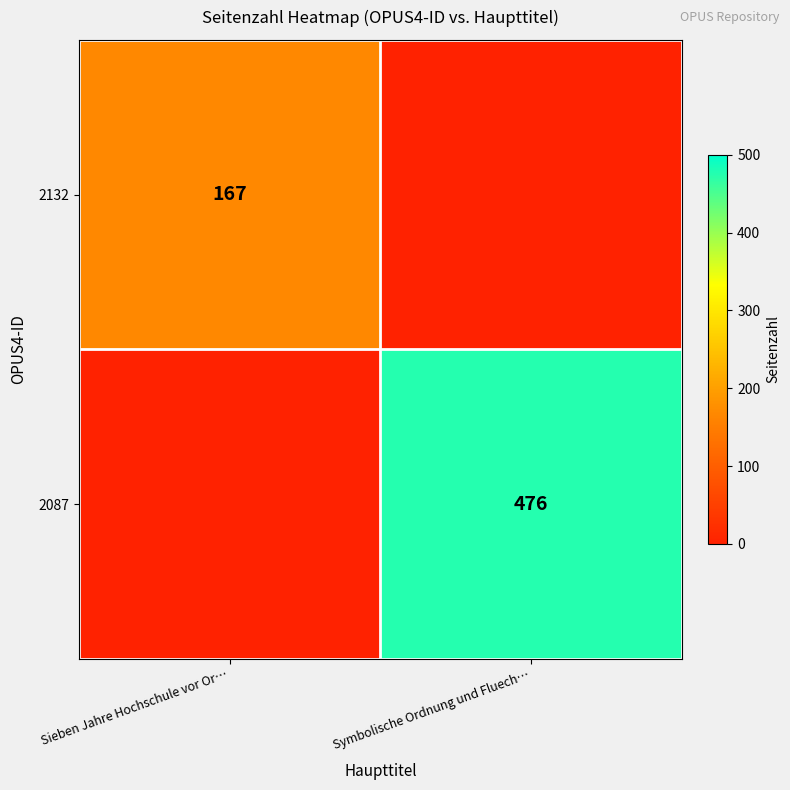

Is it true that 2132 equals 237 at Sieben Jahre Hochschule vor Or…?

False